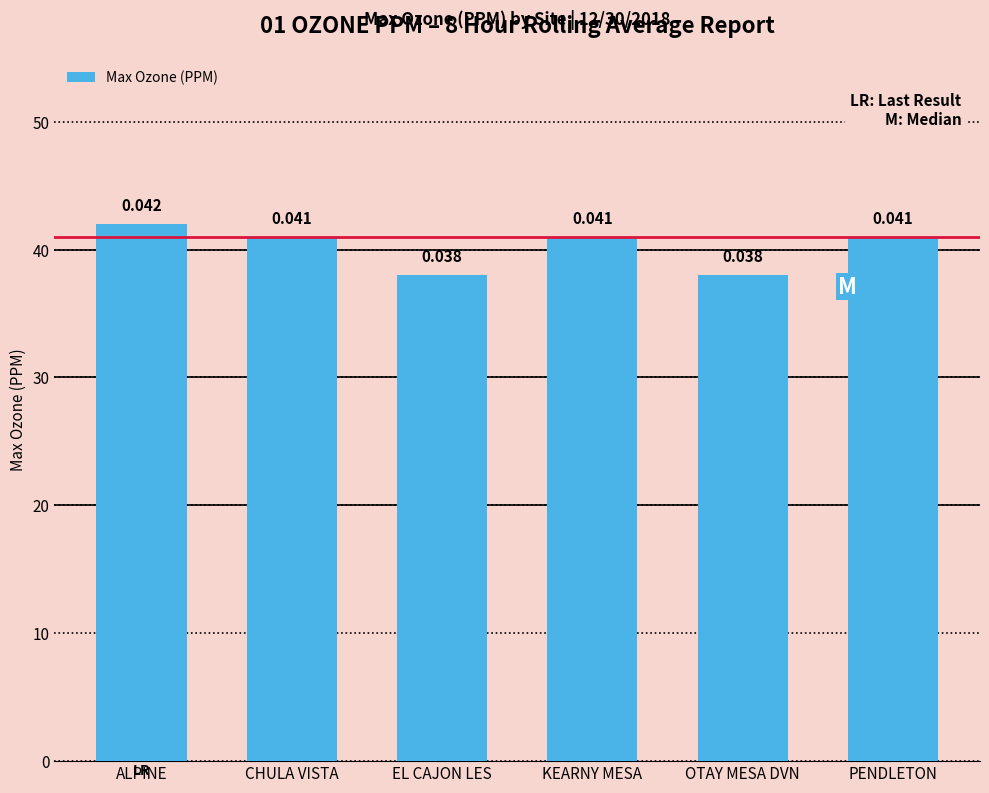

Which has a higher value, OTAY MESA DVN or CHULA VISTA?

CHULA VISTA